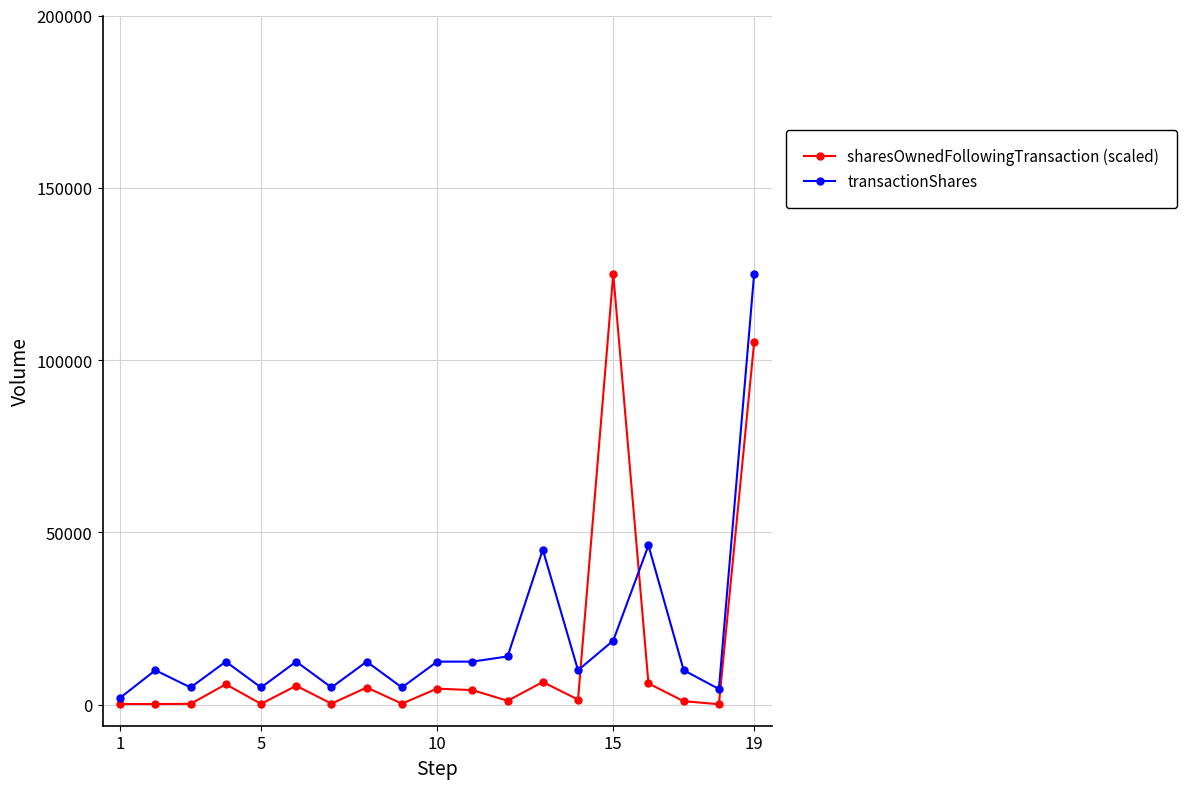

What is the value of the transactionShares point at the 6th from the left?

12500.0